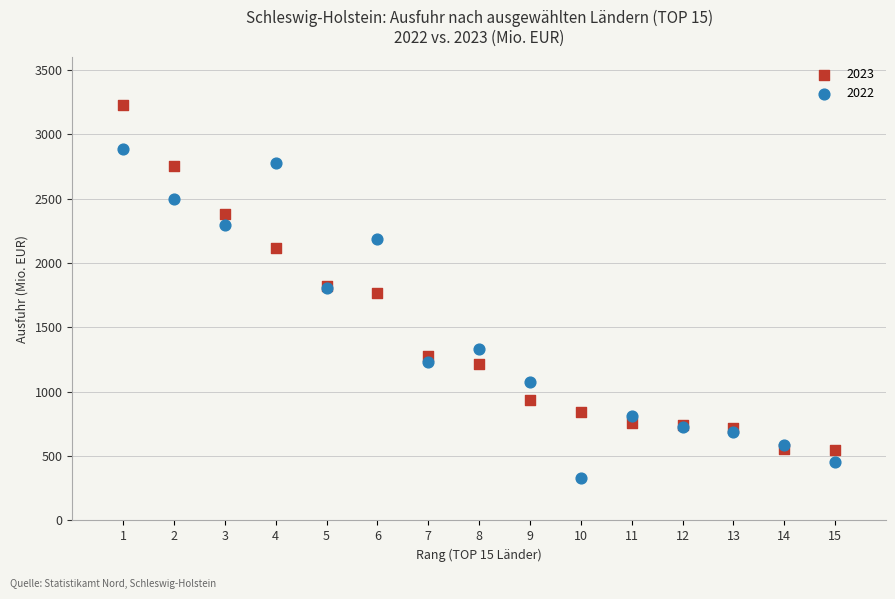

In the 2022 series, what Y value is closest to 1610?

1806.9